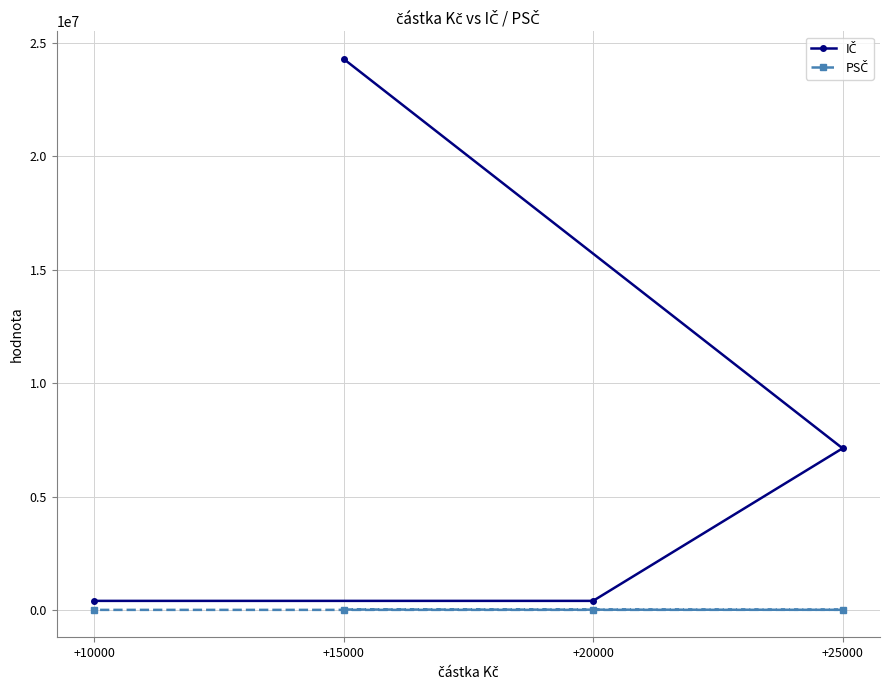

True or false: PSČ and IČ intersect in this chart.

False